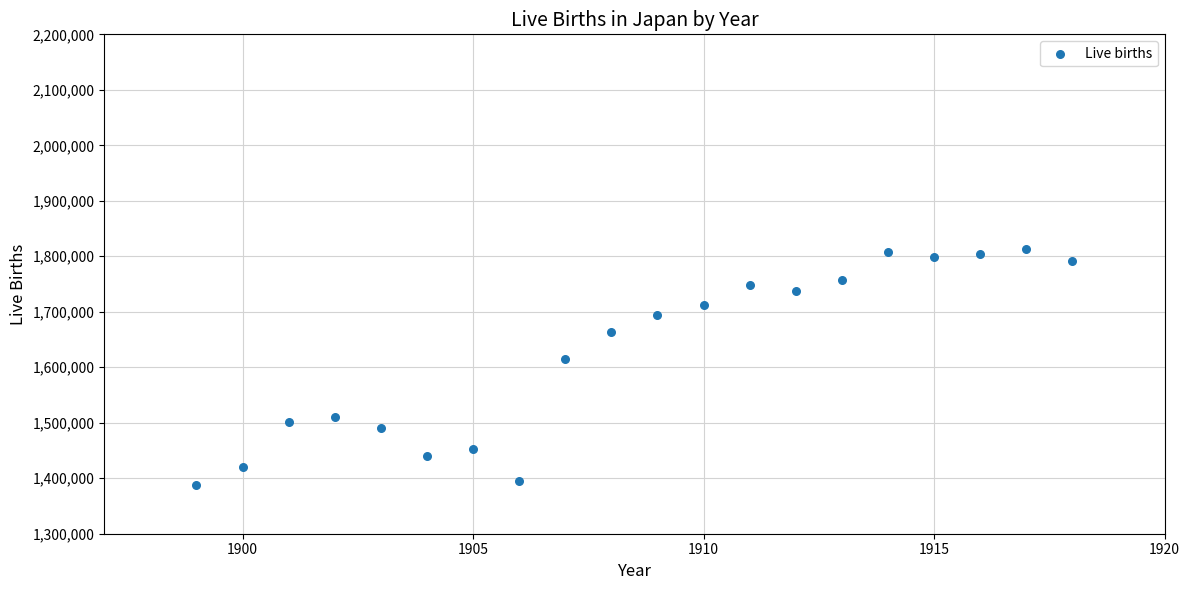

What Y value in the scatter plot is closest to 1599697?

1614472